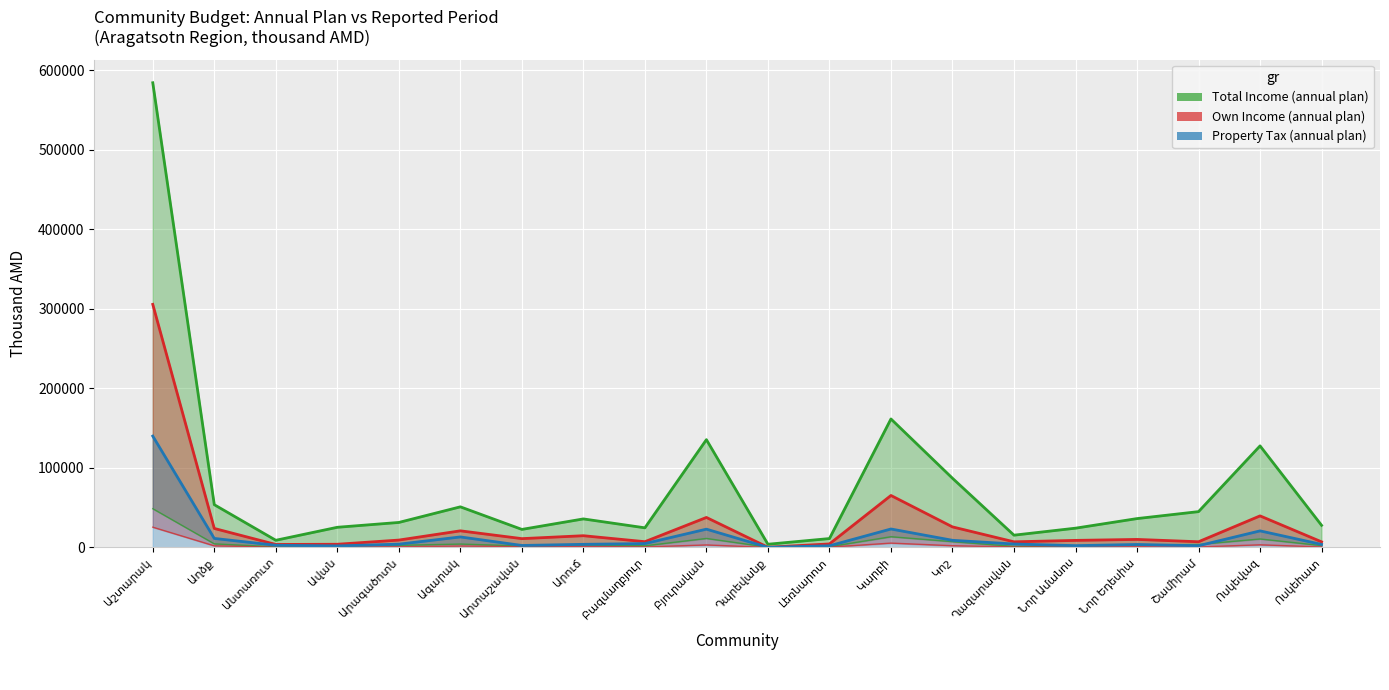

True or false: Property Tax (annual plan) has more than 0 points higher than both neighbors.

True